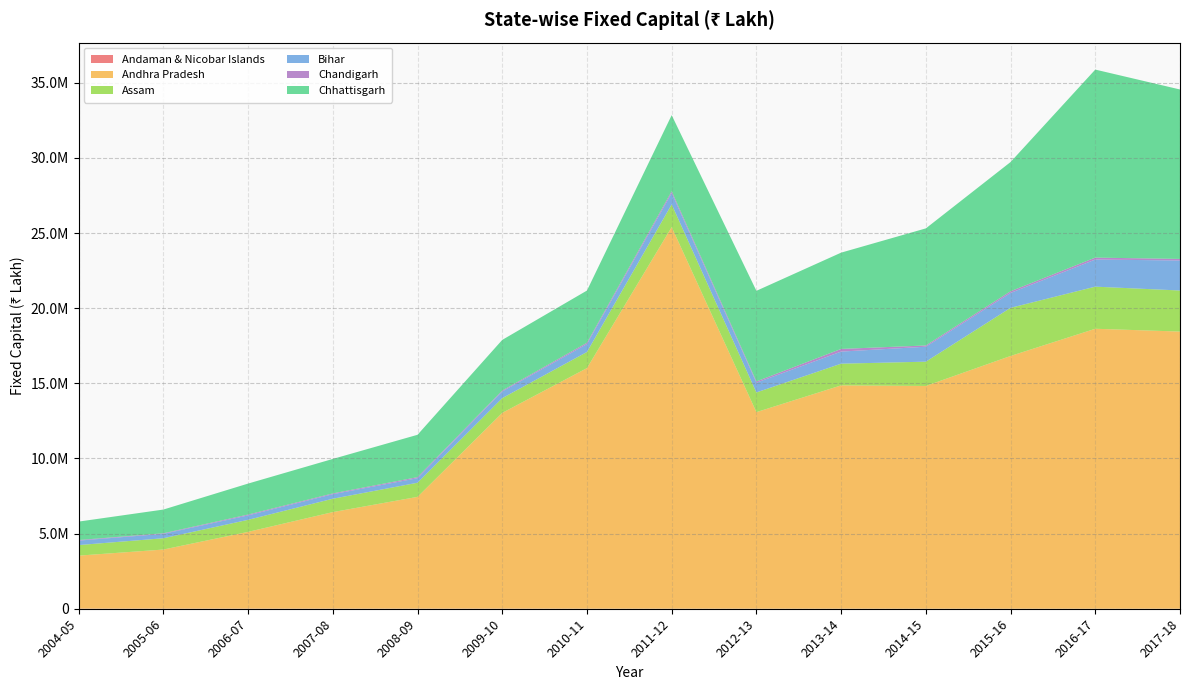

Reading right to left, transcribe all the data shown in this chart.

Andaman & Nicobar Islands: 2142	1536	1904	2309	3185	3256	3906	3960	7780	5586	5870	6655	7304	7696
Andhra Pradesh: 18444500	18632079	16820478	14824439	14862643	13081848	25393903	16010879	13028052	7439952	6425102	5108918	3932393	3526698
Assam: 2733666	2802255	3204850	1616940	1444632	1310951	1515746	1074713	980140	940427	891081	801962	752035	702998
Bihar: 1997672	1804252	991766	994456	803738	646737	754715	526212	445230	303254	301470	295118	292352	296767
Chandigarh: 103779	129447	109787	82623	177381	85345	119032	86573	59476	69003	51643	55815	37716	38533
Chhattisgarh: 11276704	12513740	8601196	7793471	6408052	6030773	5063239	3474615	3372131	2818914	2294829	2061575	1579146	1227351